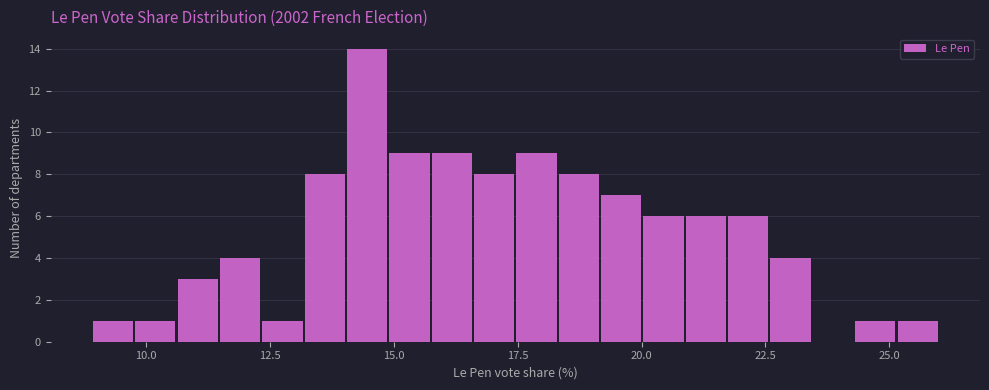

Read against the x-axis, roughly where is the centre of the tallest bar?

14.5